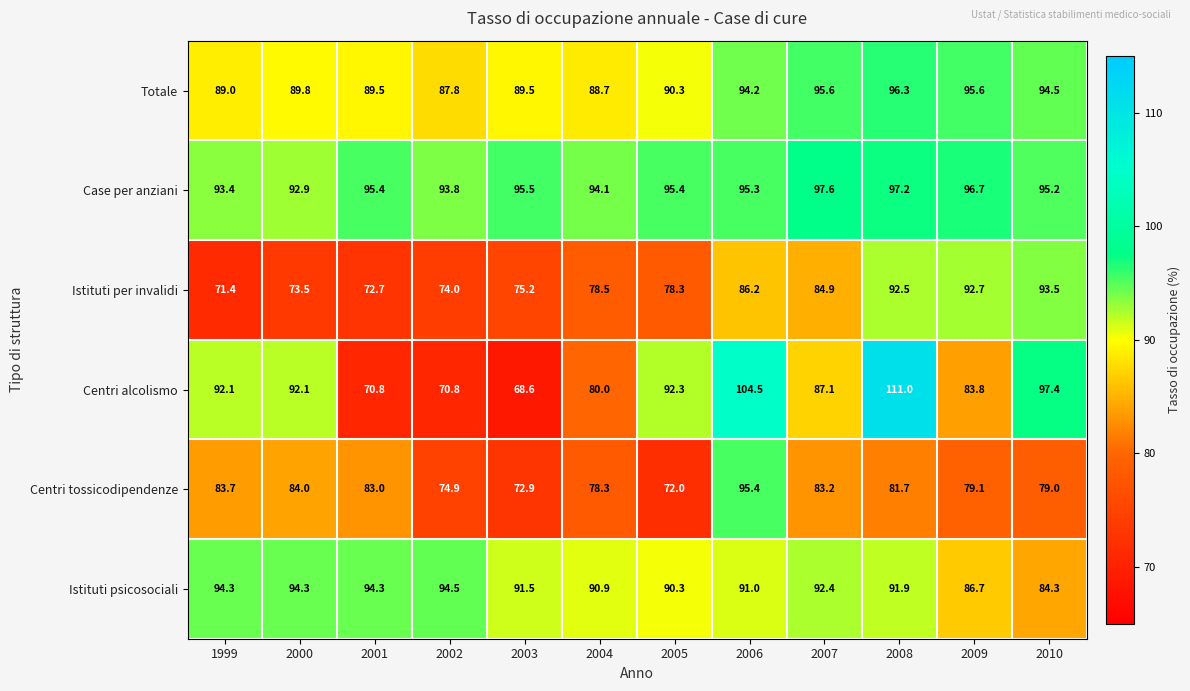

Which series has the widest spread of values?

Centri alcolismo